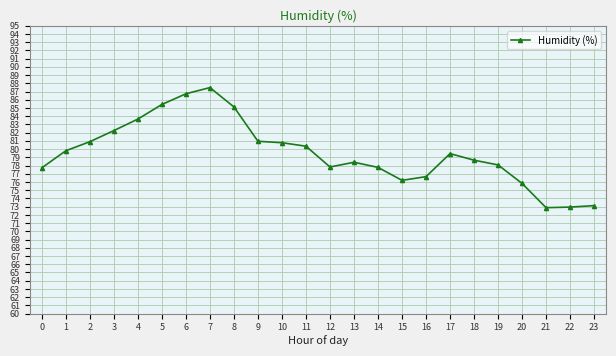

How many lines are shown in the chart?

1